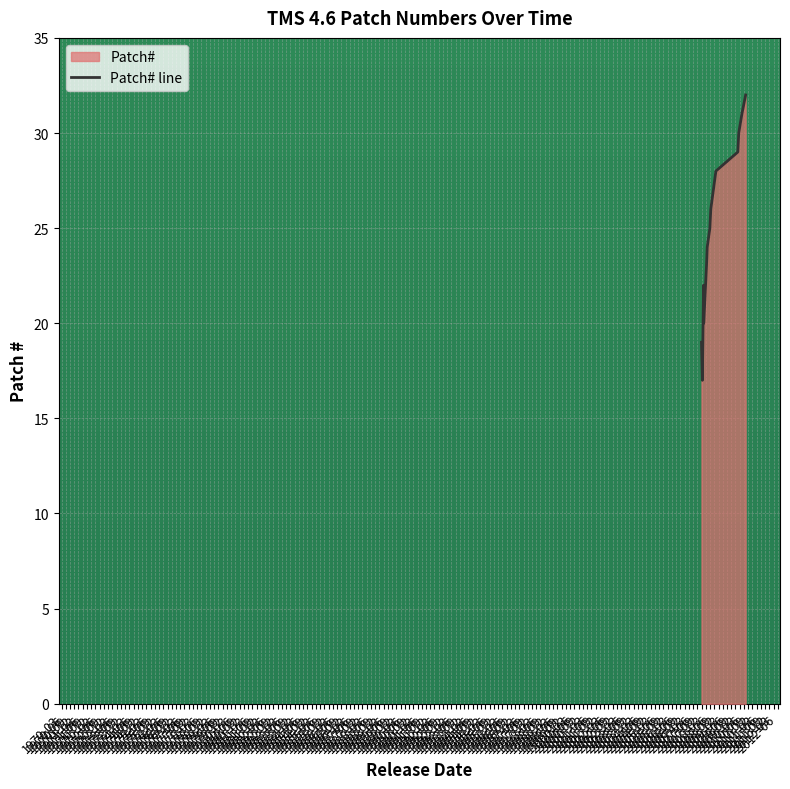

Count the number of categories in the chart.

14